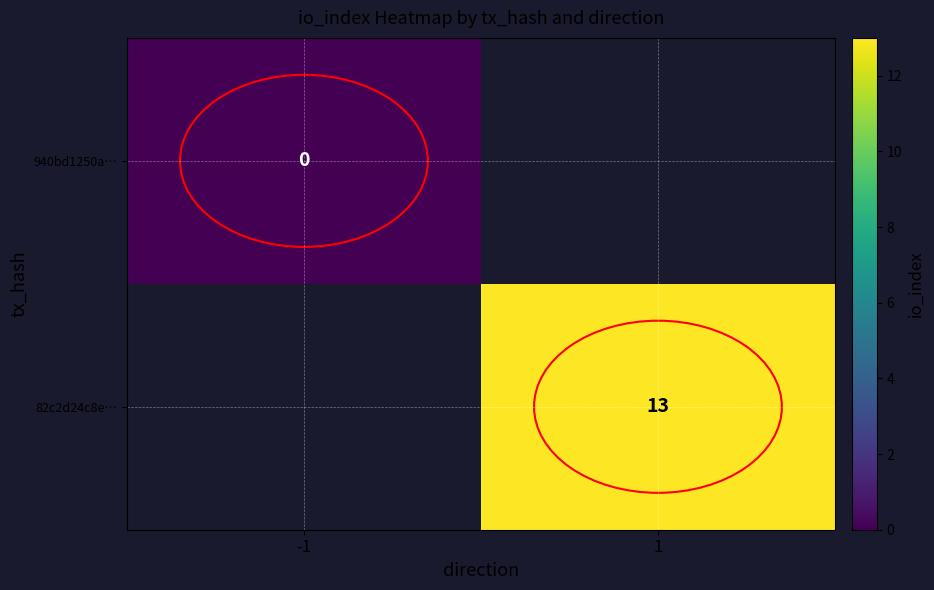

At which category does the chart reach its minimum across all series?

-1